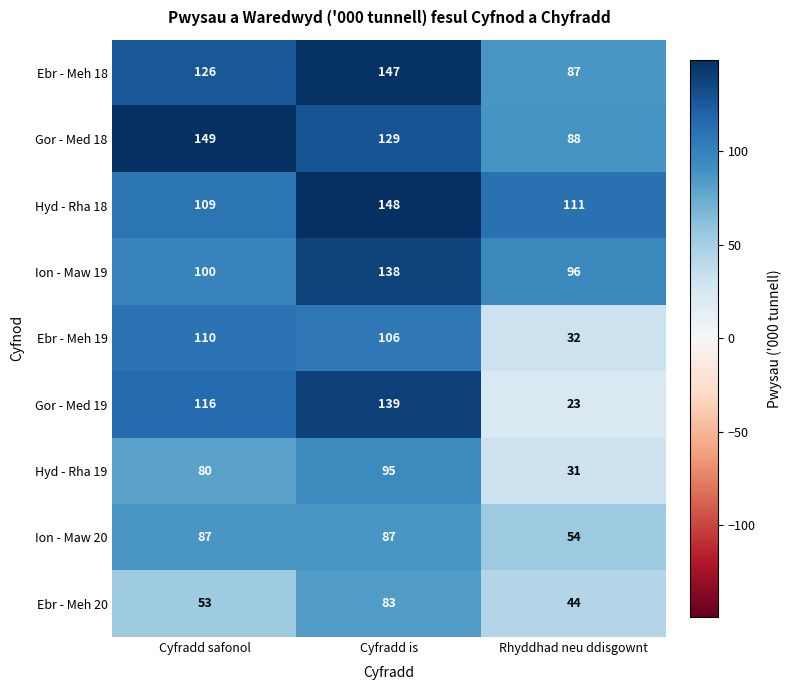

Which category has the lowest value across all series?

Rhyddhad neu ddisgownt